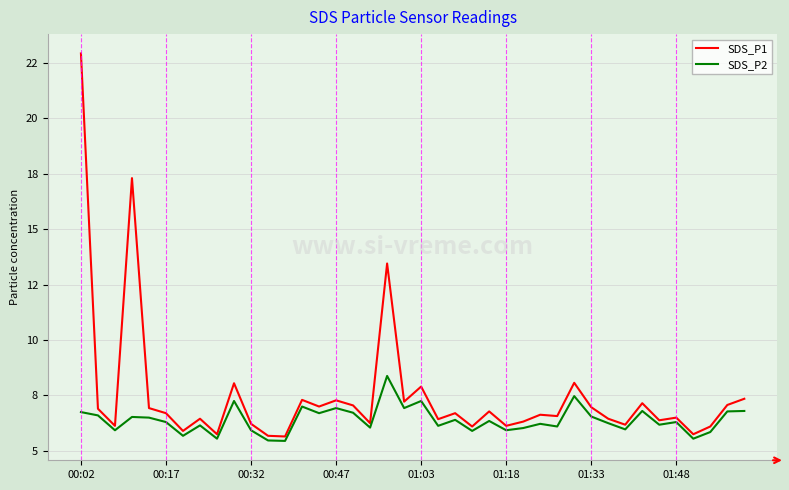

Is this an area chart (filled region under the line)?

No